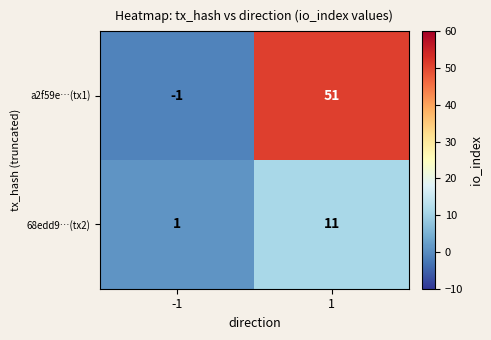

True or false: 68edd9…(tx2) has a value of 1 at -1.

True